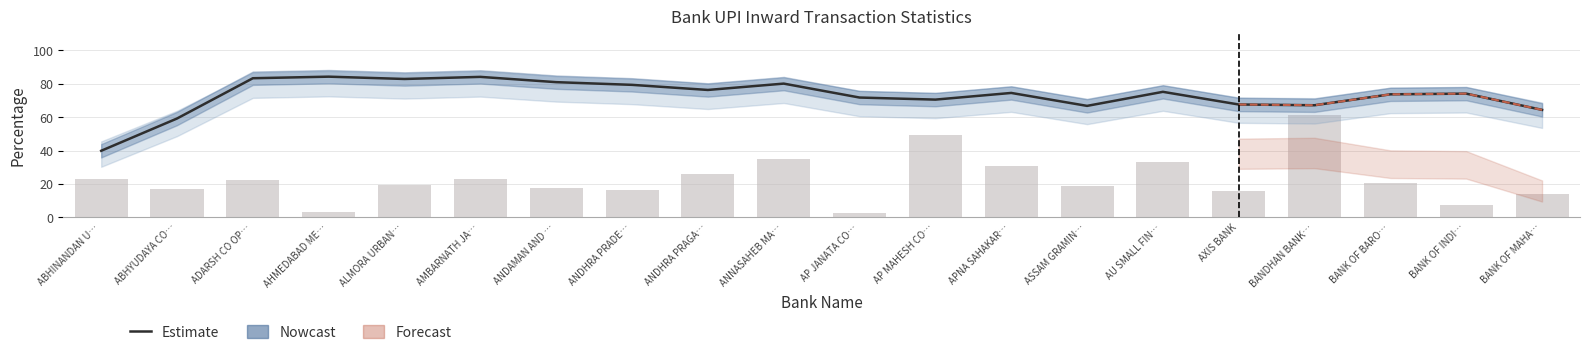

Reading right to left, list all the values displayed in this chart.

Estimate: BANK OF MAHA…=64.4	BANK OF INDI…=74.2	BANK OF BARO…=73.7	BANDHAN BANK…=67.2	AXIS BANK=67.7	AU SMALL FIN…=75.2	ASSAM GRAMIN…=66.8	APNA SAHAKAR…=74.6	AP MAHESH CO…=70.6	AP JANATA CO…=71.8	ANNASAHEB MA…=80.2	ANDHRA PRAGA…=76.4	ANDHRA PRADE…=79.4	ANDAMAN AND …=81.0	AMBARNATH JA…=84.2	ALMORA URBAN…=82.9	AHMEDABAD ME…=84.3	ADARSH CO OP…=83.4	ABHYUDAYA CO…=59.3	ABHINANDAN U…=39.9
Business declines (Financial %): BANK OF MAHA…=14.2	BANK OF INDI…=7.3	BANK OF BARO…=20.8	BANDHAN BANK…=61.1	AXIS BANK=15.9	AU SMALL FIN…=33.4	ASSAM GRAMIN…=19.0	APNA SAHAKAR…=30.7	AP MAHESH CO…=49.5	AP JANATA CO…=2.4	ANNASAHEB MA…=35.0	ANDHRA PRAGA…=25.8	ANDHRA PRADE…=16.2	ANDAMAN AND …=17.6	AMBARNATH JA…=22.7	ALMORA URBAN…=19.3	AHMEDABAD ME…=3.5	ADARSH CO OP…=22.7	ABHYUDAYA CO…=17.2	ABHINANDAN U…=23.1